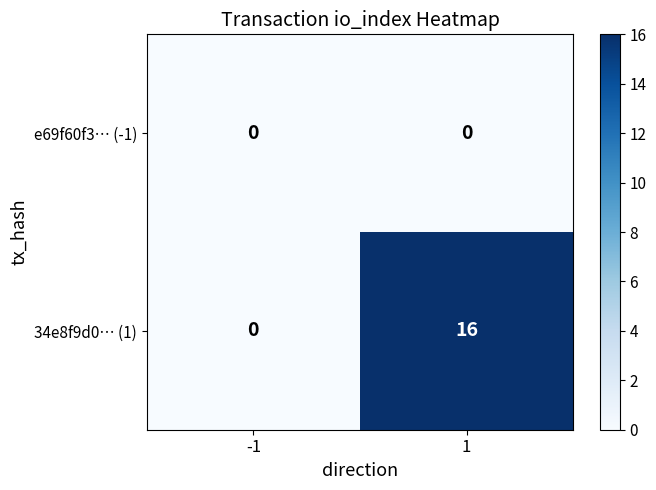

Is it true that 34e8f9d0… (1) equals 16 at 1?

True